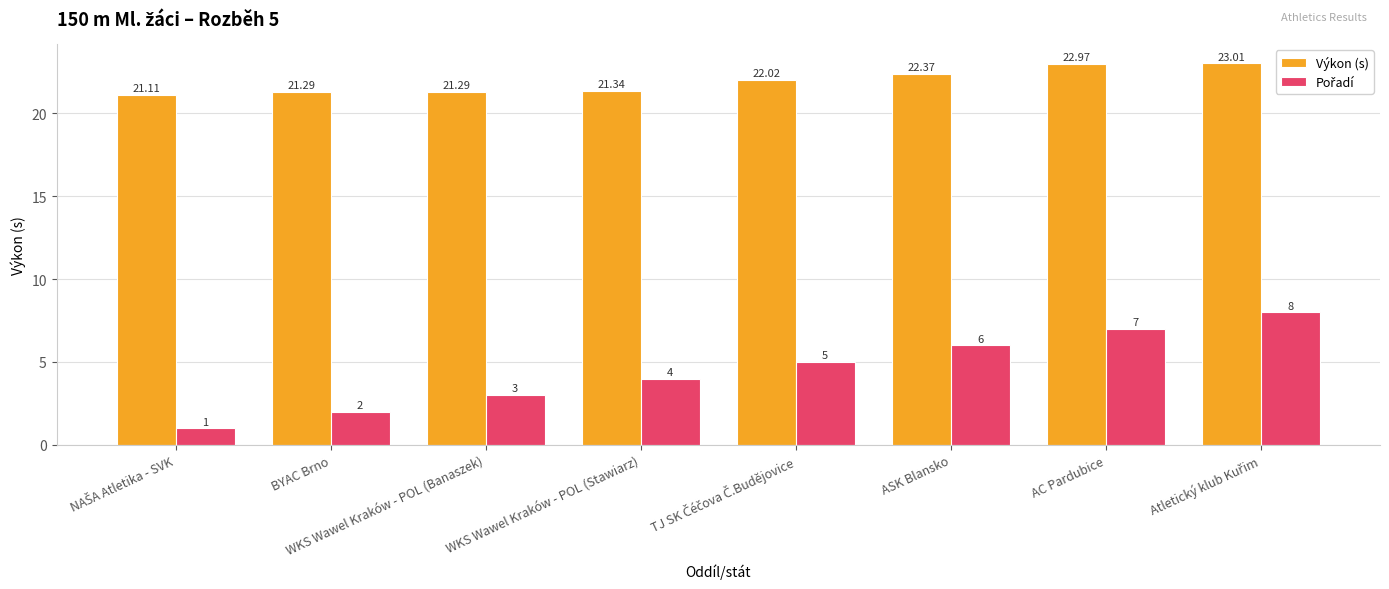

At how many categories does at least one series exceed 9?

8